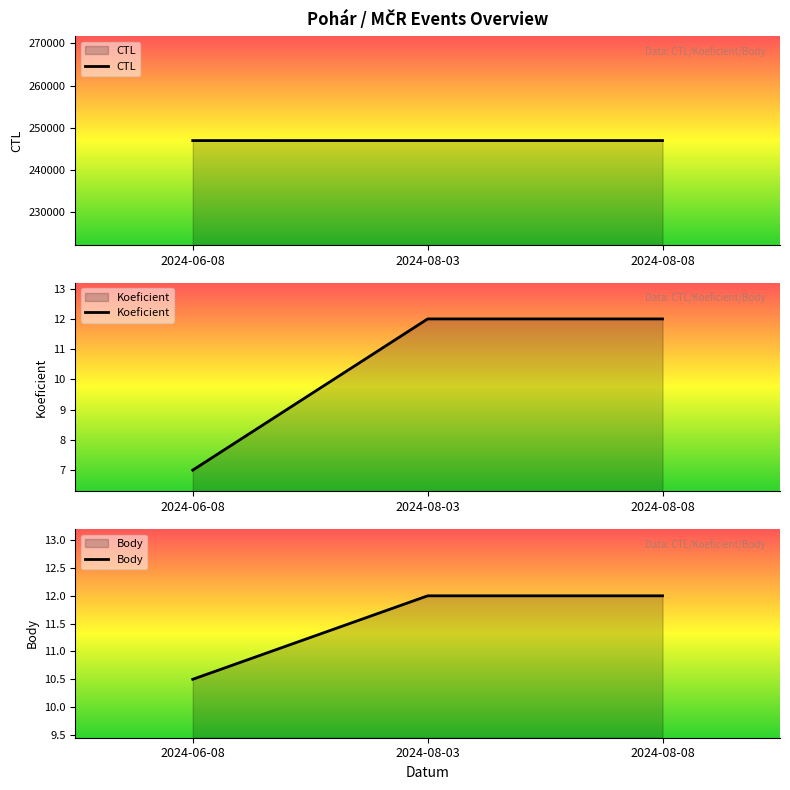

What is the label of the 1st point from the right?

2024-08-08